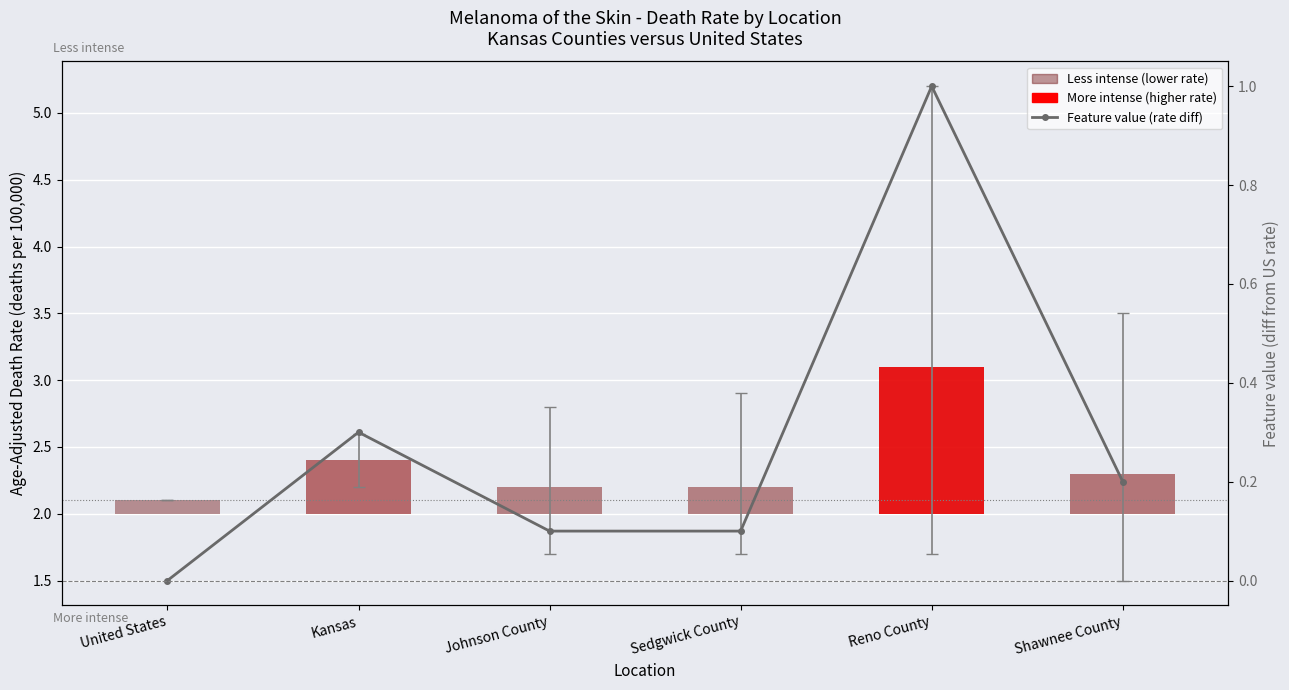

What is the difference between the second highest and minimum values?

0.3